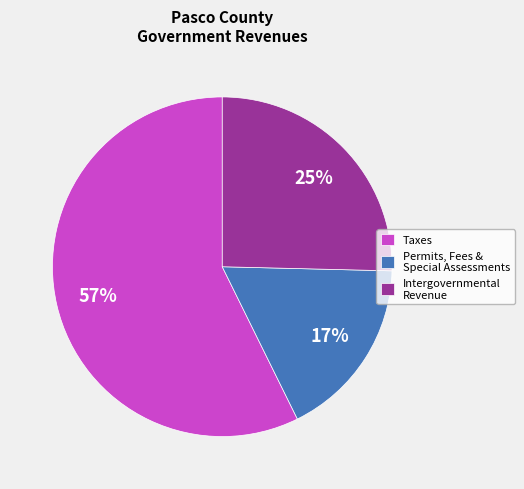

Is Intergovernmental Revenue the majority of the pie?

No